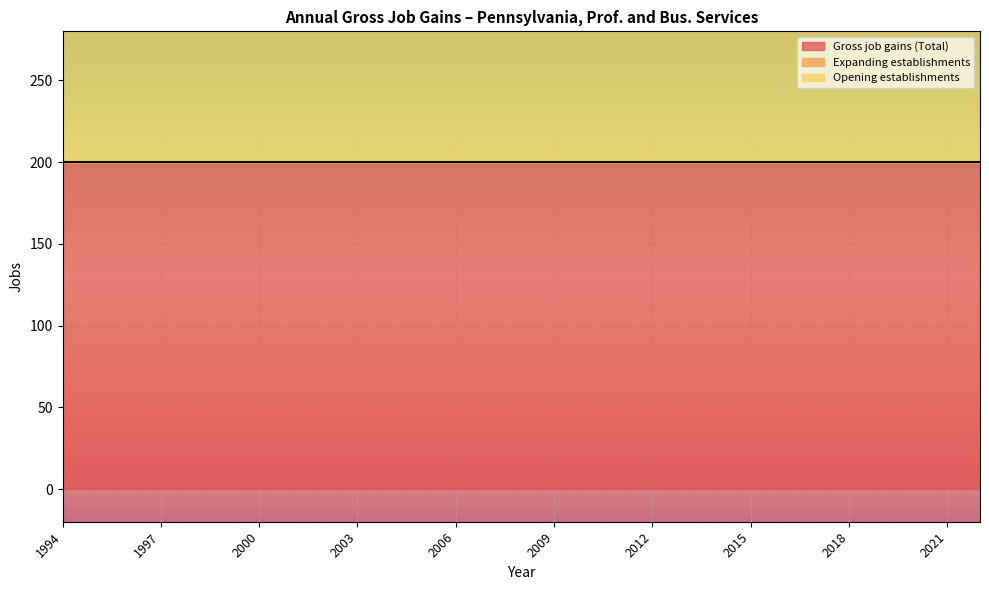

True or false: Expanding establishments has more than 1 points higher than both neighbors.

False